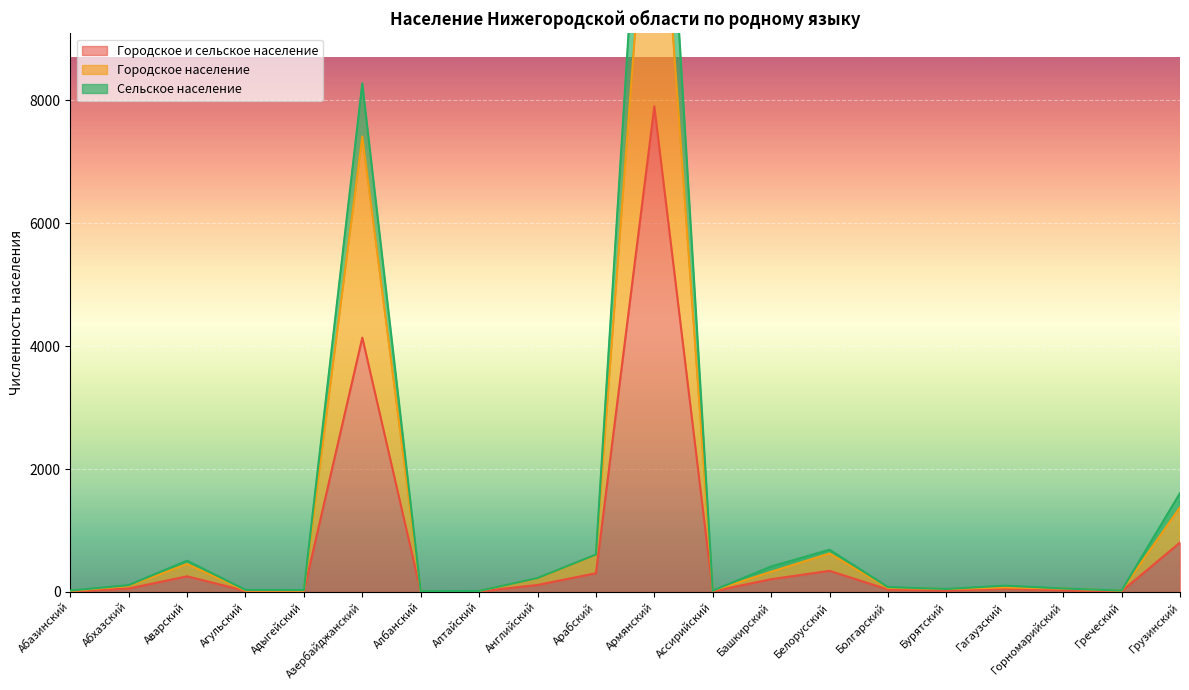

List the series in order of their peak value, highest first.

Сельское население, Городское население, Городское и сельское население